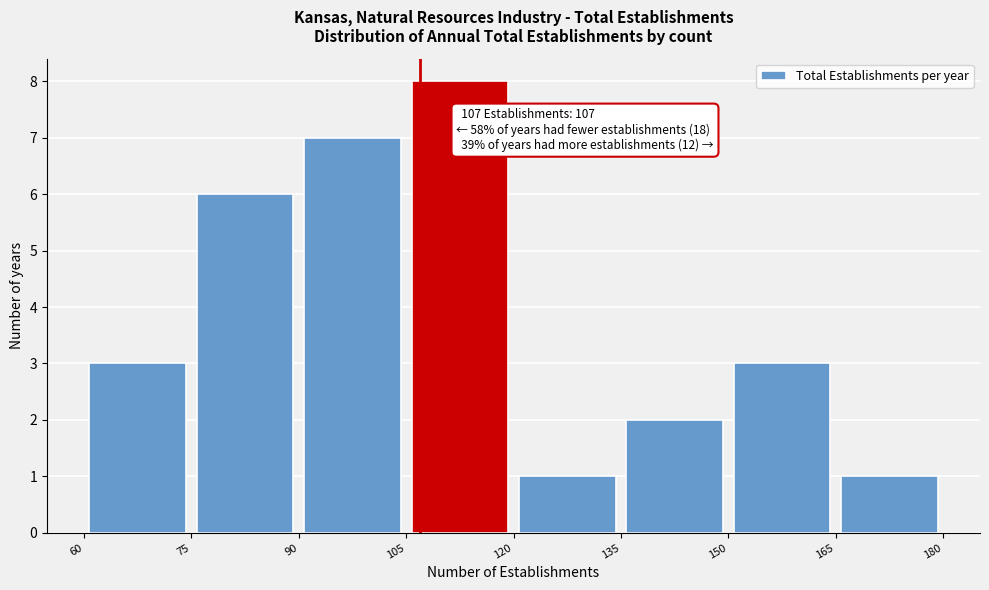

Over which range of the x-axis is the bar tallest?

105 to 120